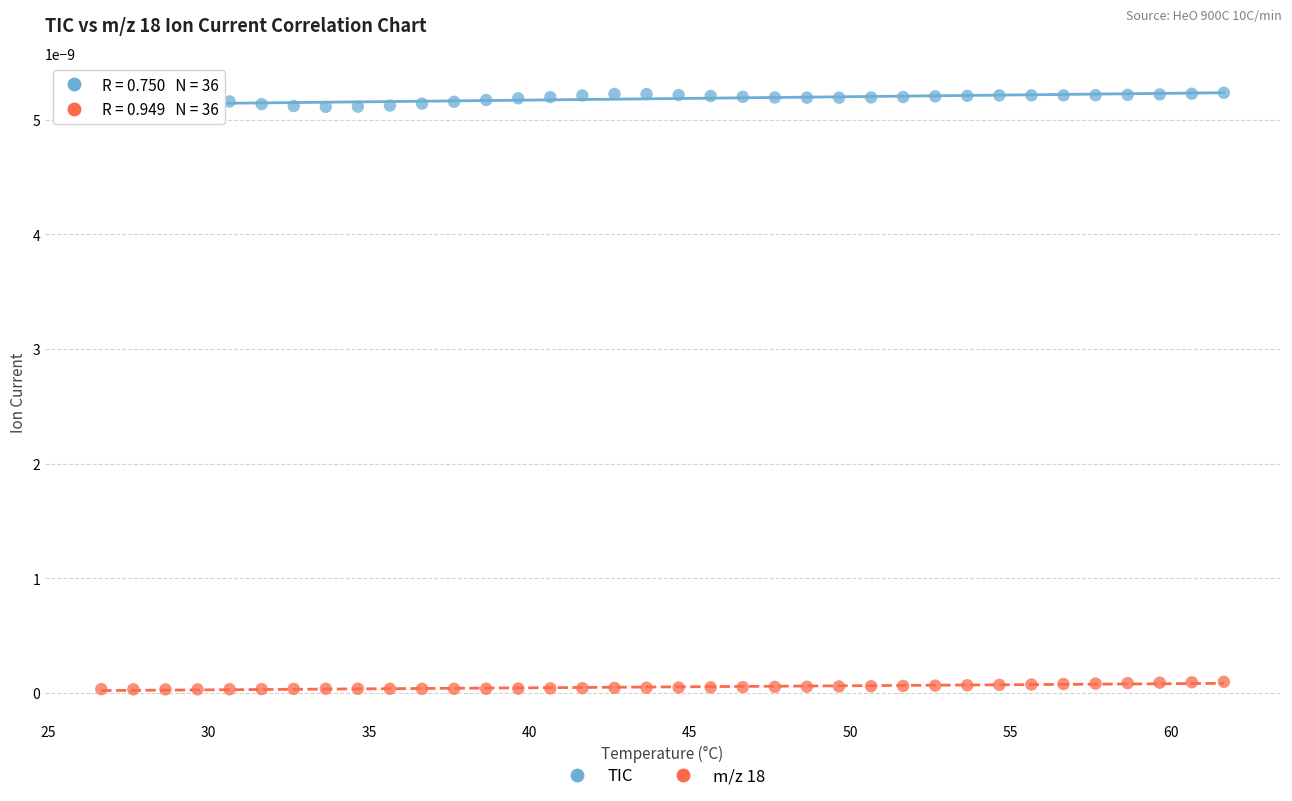

Across all data points, what is the range of X values (max minus min)?

35.0